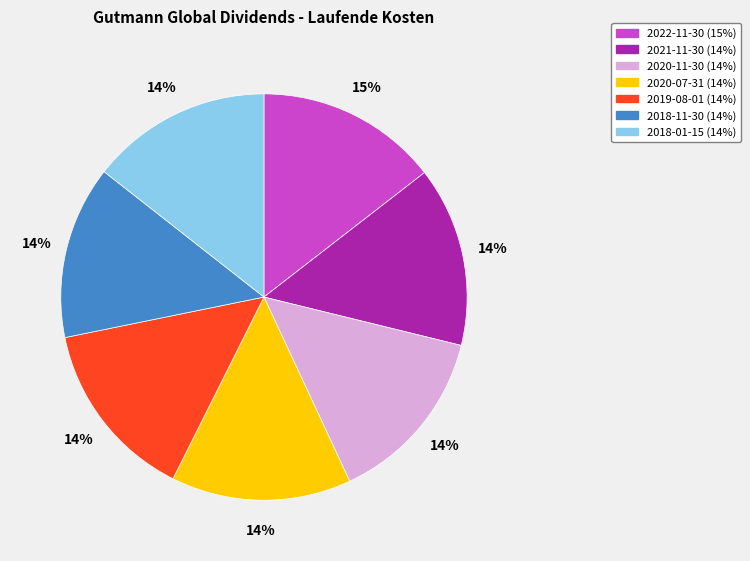

What is the ratio of the value at 2021-11-30 to the value at 2018-01-15?

1.0